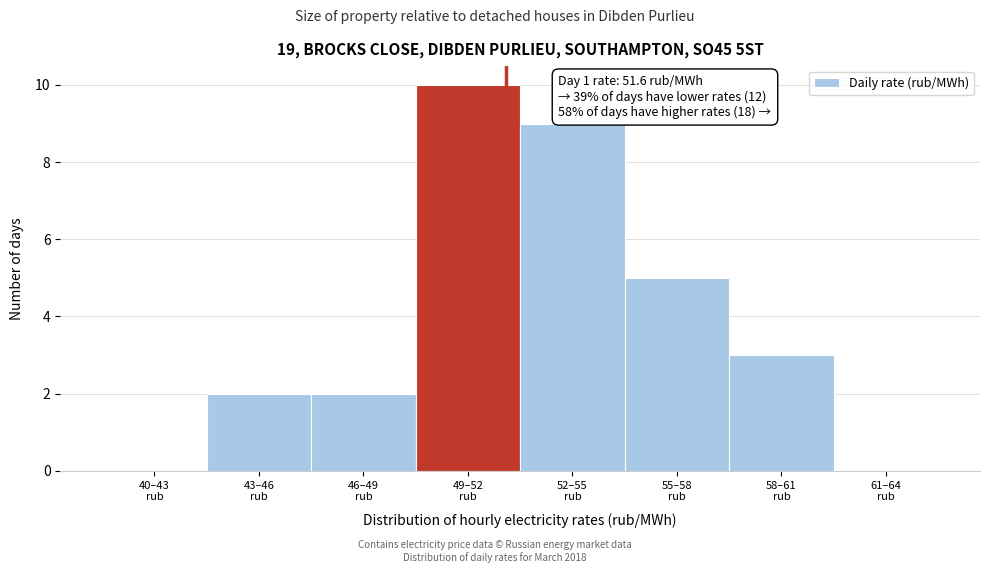

What is the sum of all values?

31